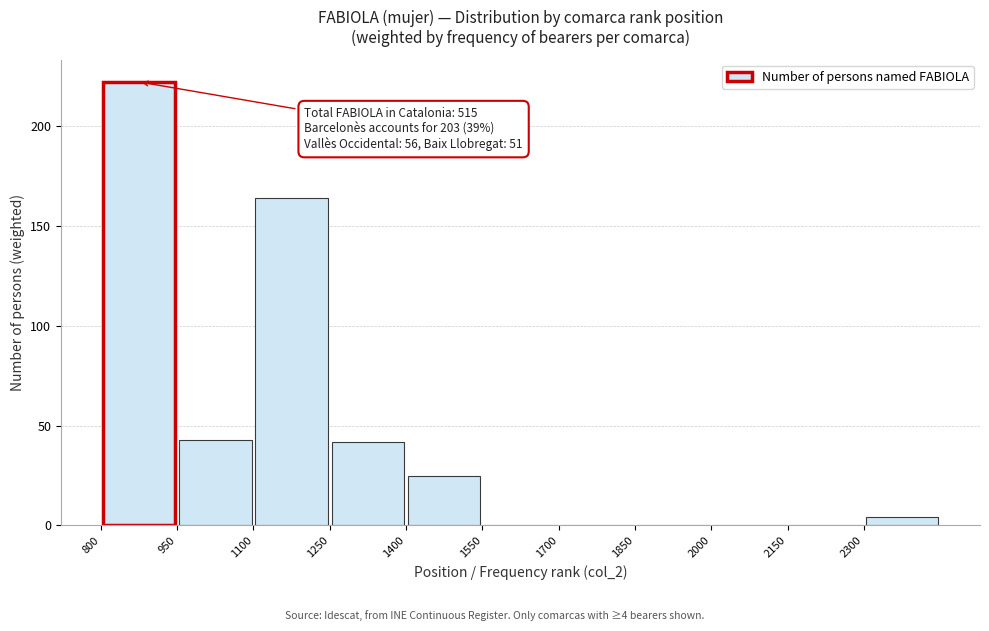

Over which range of the x-axis is the bar tallest?

800 to 950